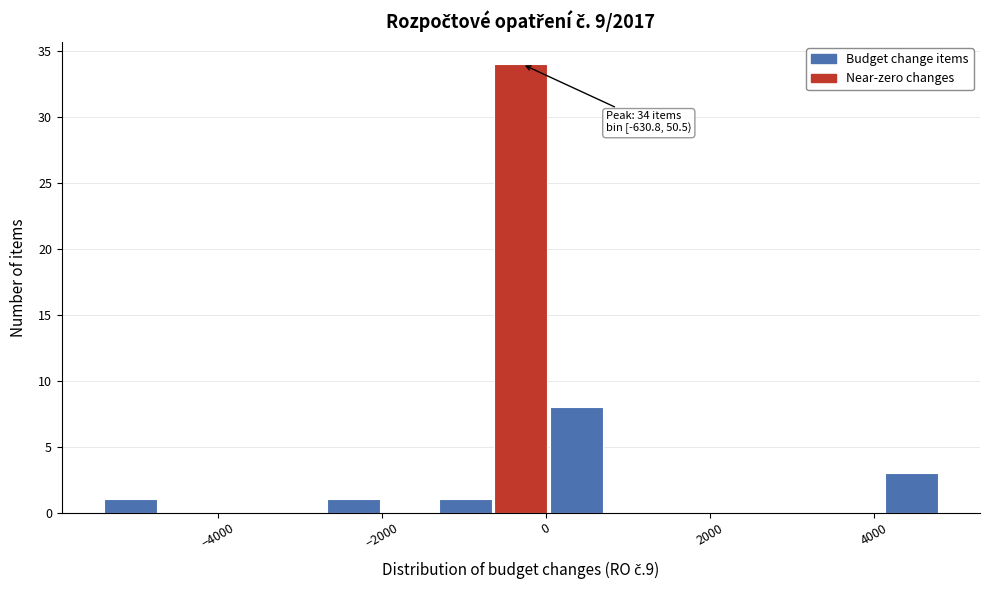

Read against the x-axis, roughly where is the centre of the tallest bar?

-400